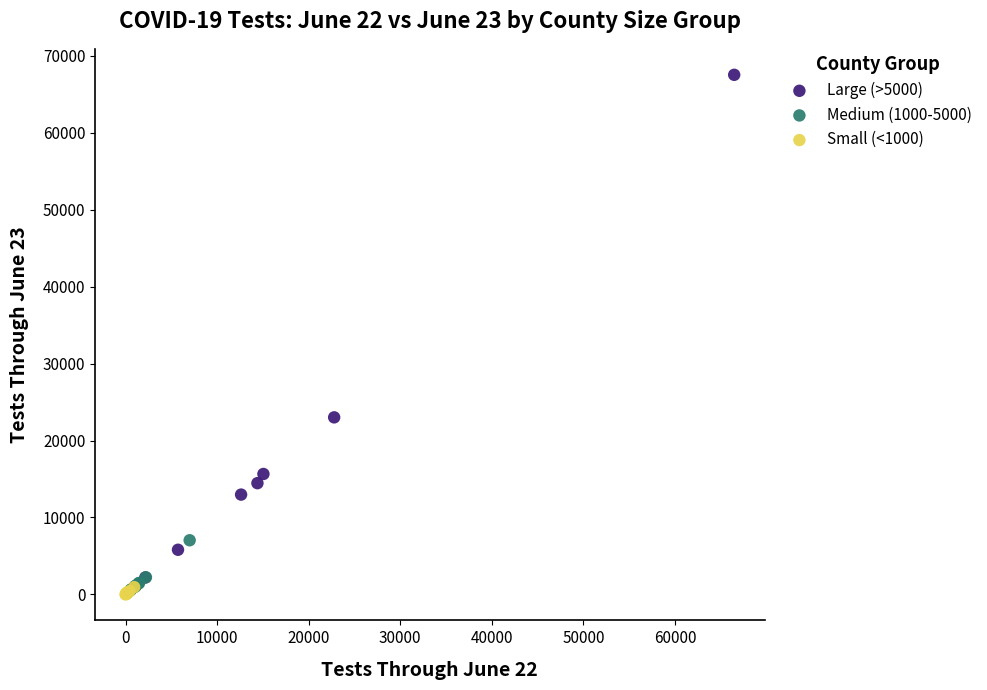

What are all the series names shown in the legend?

Large (>5000), Medium (1000-5000), Small (<1000)